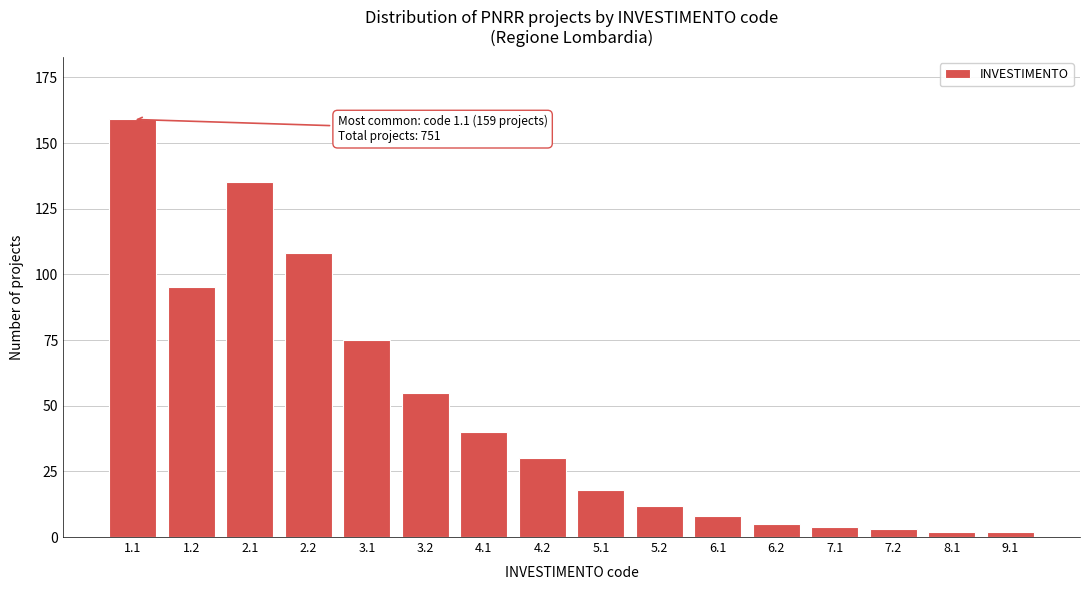

Reading left to right, transcribe all the data shown in this chart.

1.1=159	1.2=95	2.1=135	2.2=108	3.1=75	3.2=55	4.1=40	4.2=30	5.1=18	5.2=12	6.1=8	6.2=5	7.1=4	7.2=3	8.1=2	9.1=2